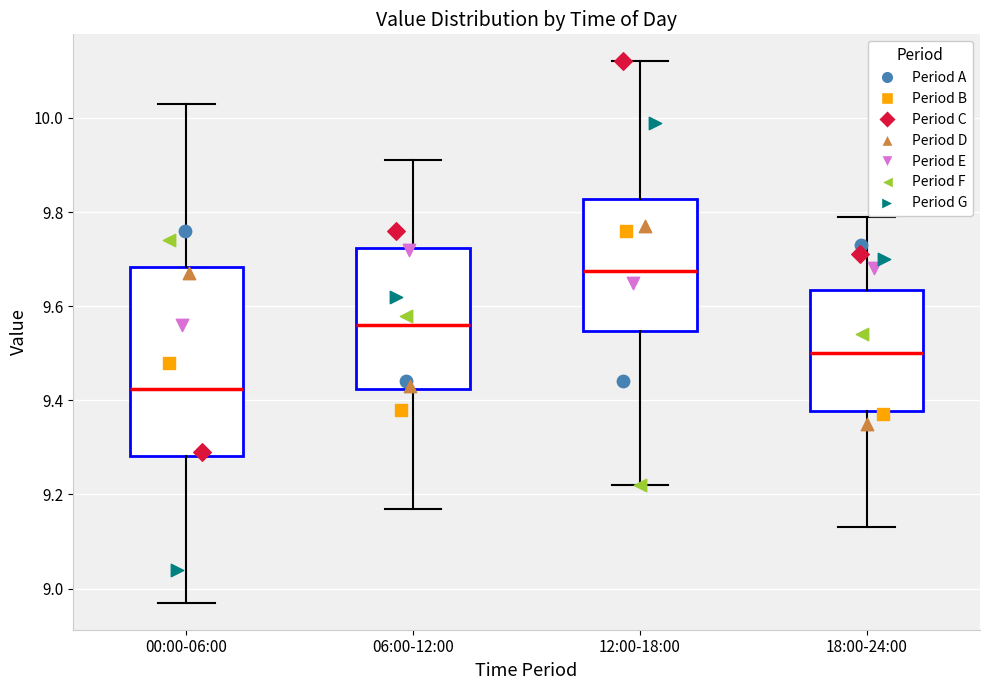

Where does the upper whisker of the box for 12:00-18:00 end on the y-axis? The values are not printed on the chart, so give them approximately, as read against the axis.

10.12